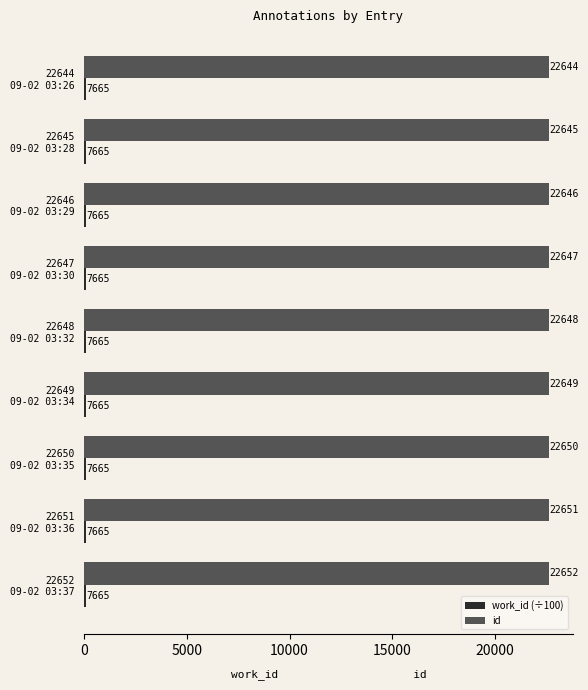

Which series has the widest spread of values?

id